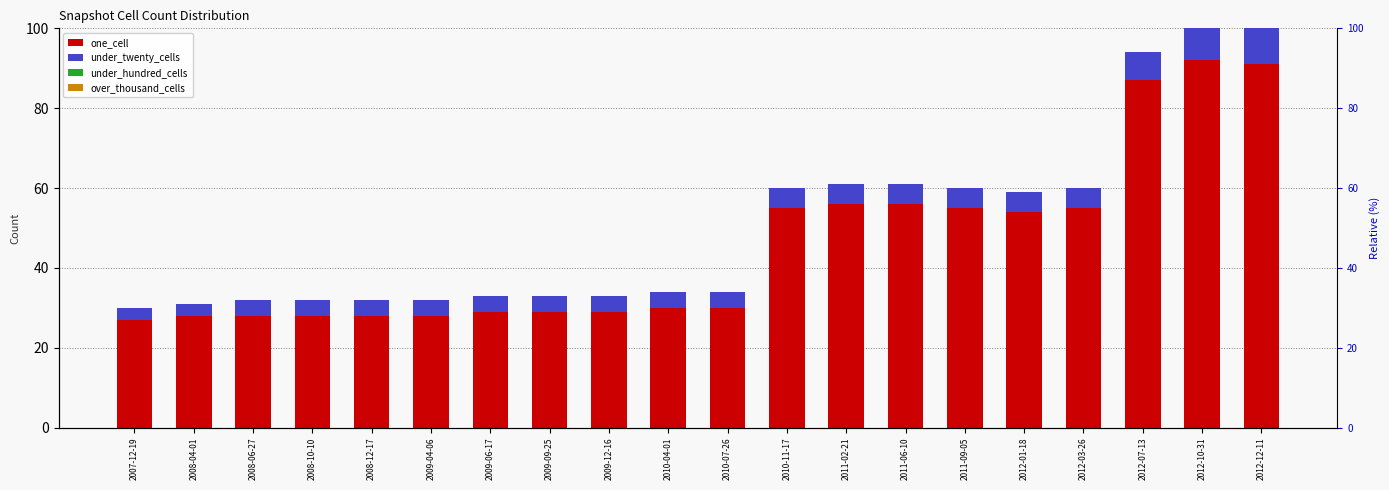

What is the label of the 17th bar from the right?

2008-10-10